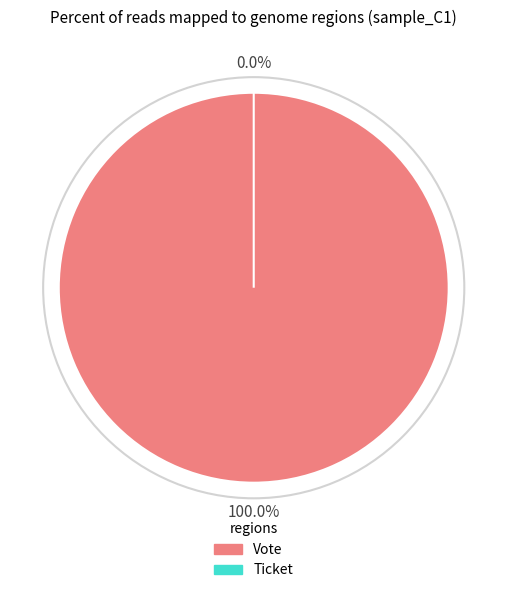

What is the largest slice in the pie chart?

Vote